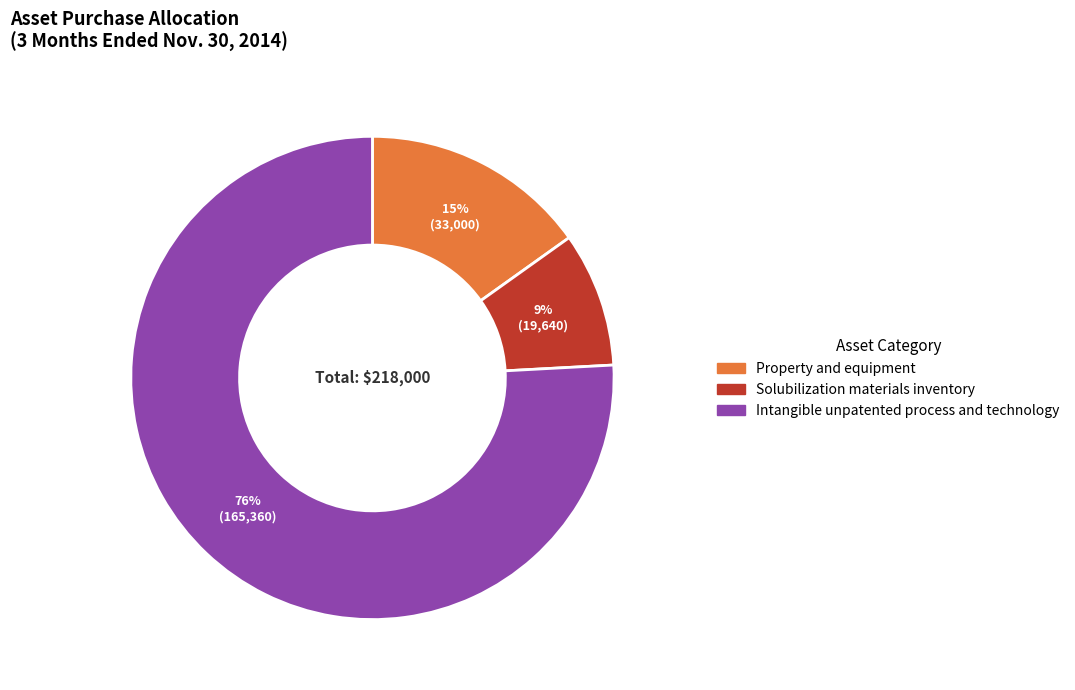

To the nearest percent, what is the difference between the Intangible unpatented process and technology and Property and equipment slice percentages?

61%